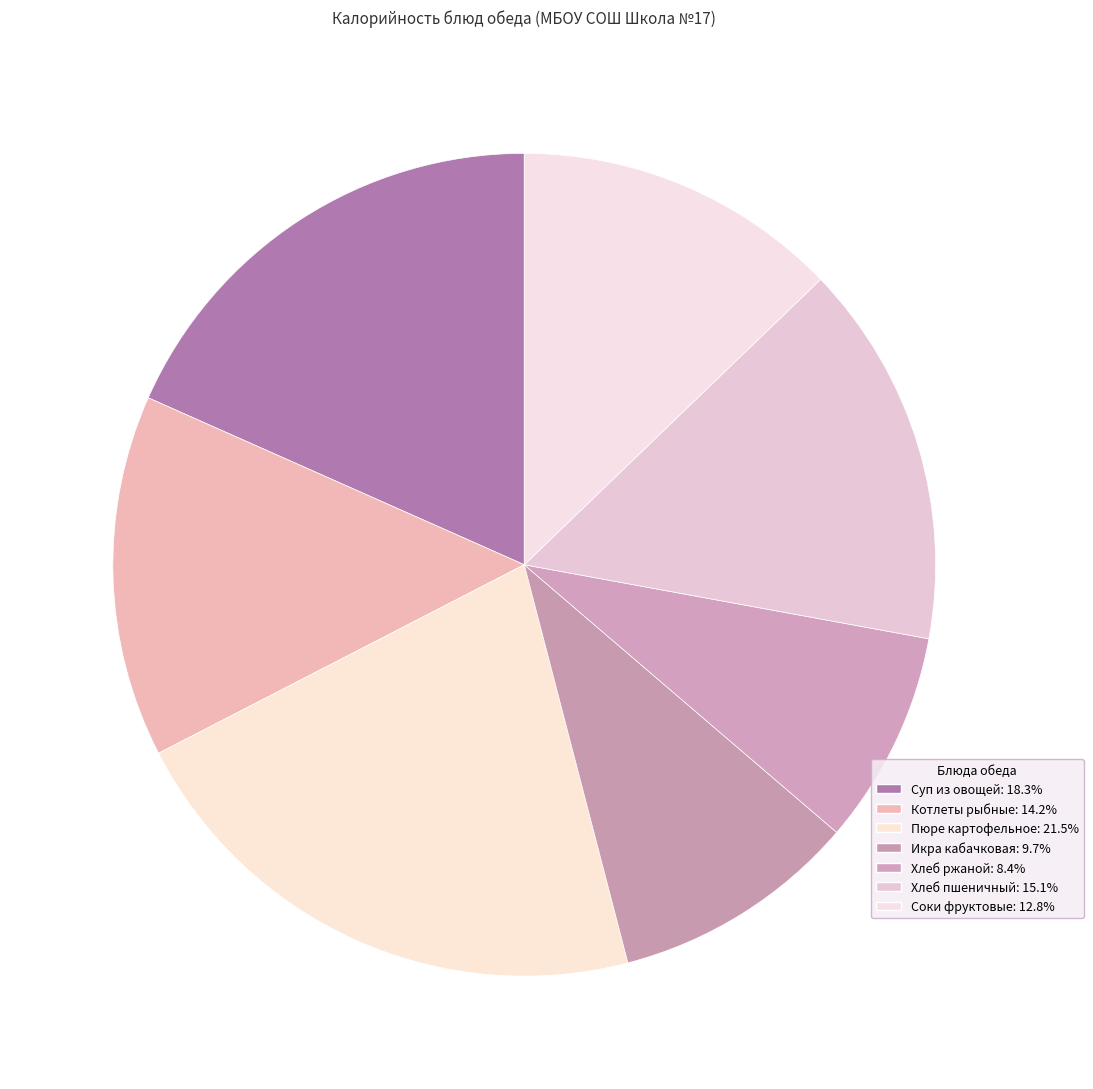

How many segments does this pie chart have?

7